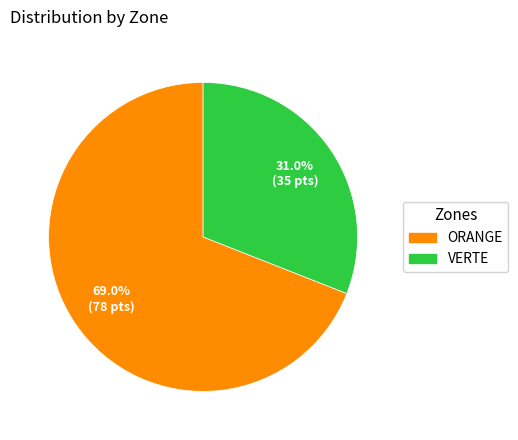

How many slices are in this pie chart?

2